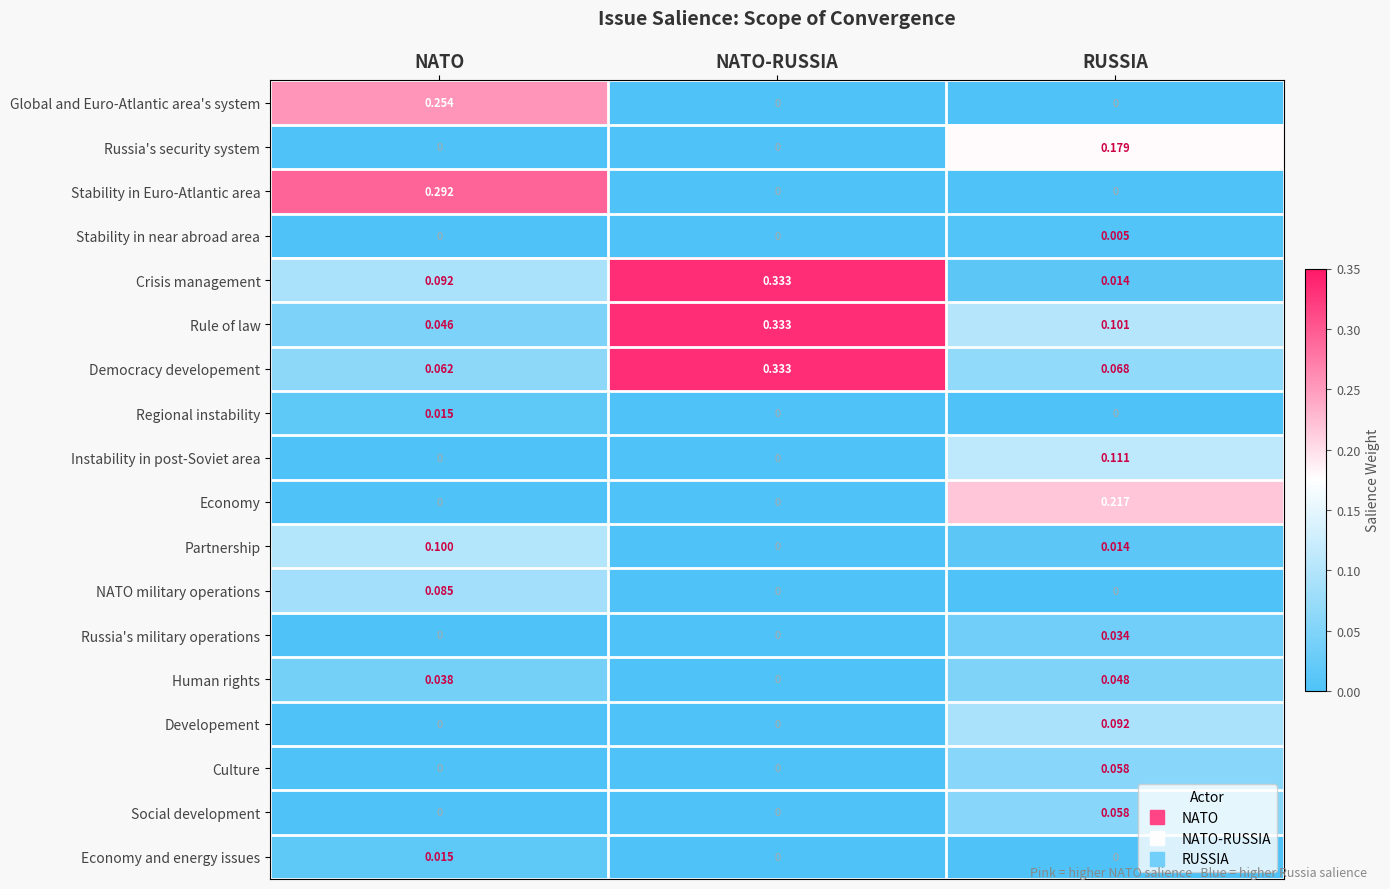

At how many categories does at least one series exceed 0?

3